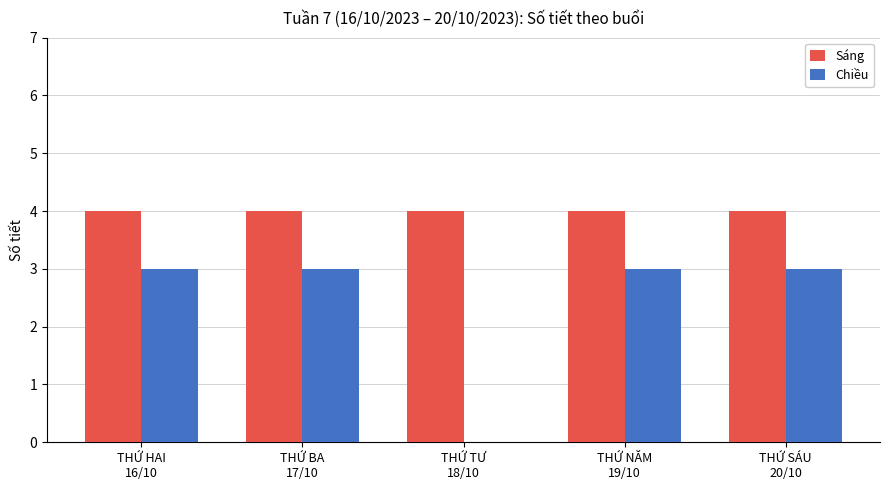

Between THỨ HAI
16/10 and THỨ TƯ
18/10, which series saw the biggest shift?

Chiều